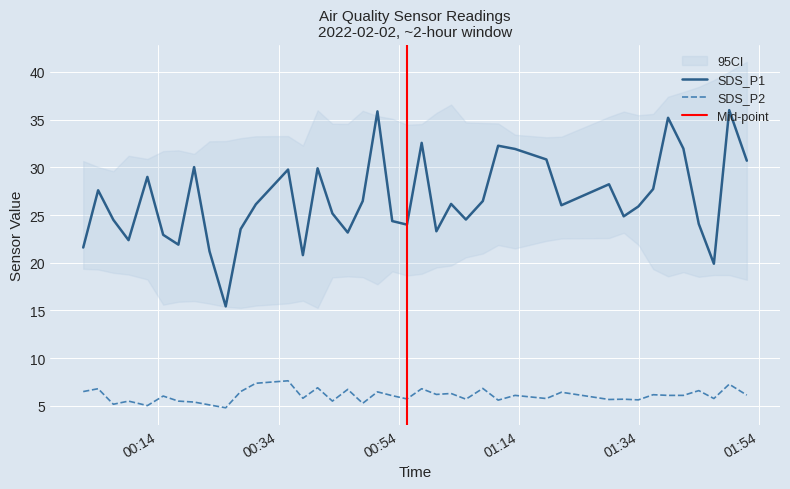

What is the maximum value for SDS_P1?

36.0